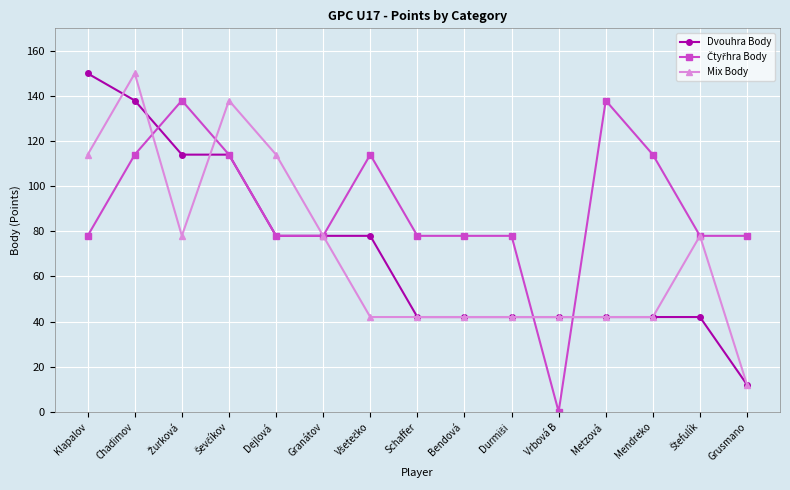

At which label does Mix Body first exceed 42?

Klapalov